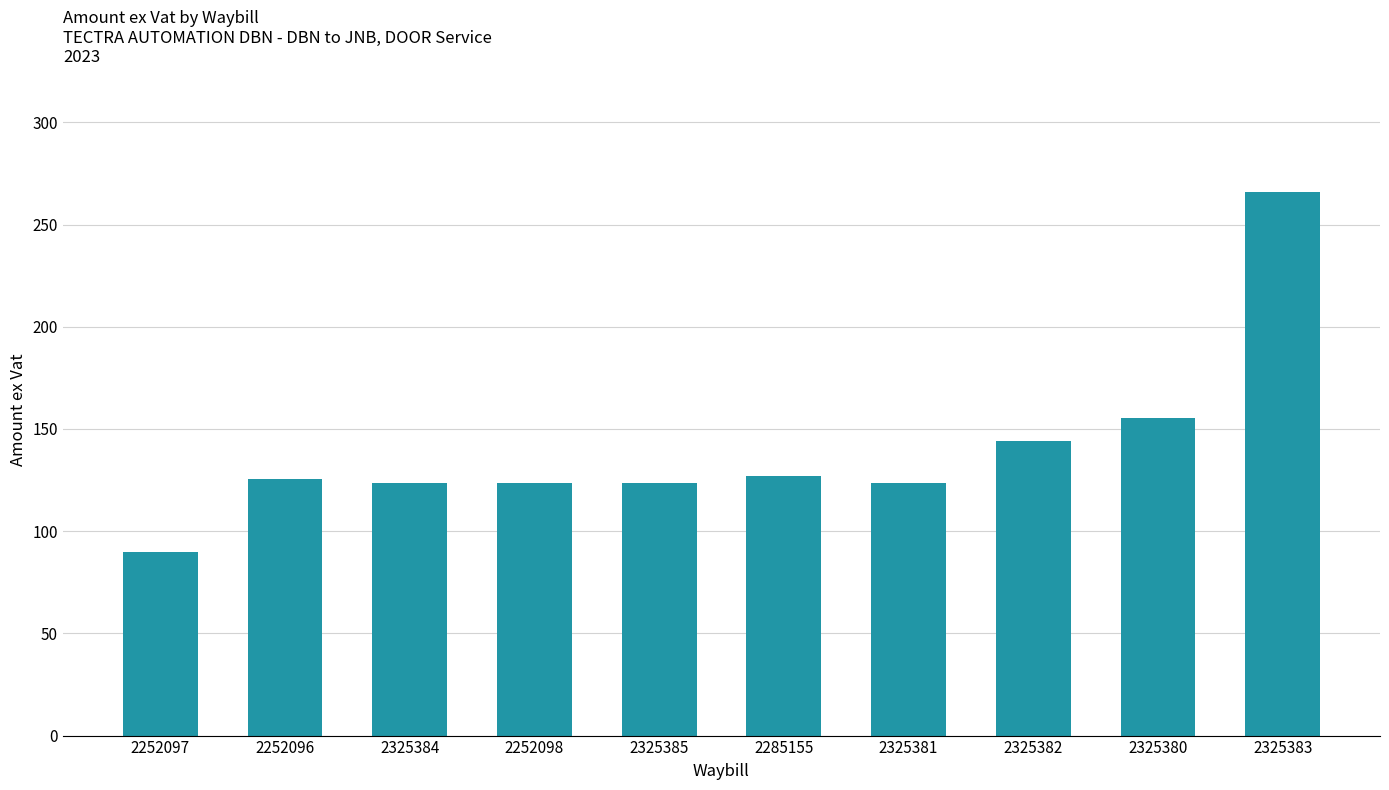

Reading left to right, list all the values displayed in this chart.

2252097=90.0	2252096=125.7	2325384=123.7	2252098=123.7	2325385=123.7	2285155=127.1	2325381=123.7	2325382=144.0	2325380=155.3	2325383=266.0